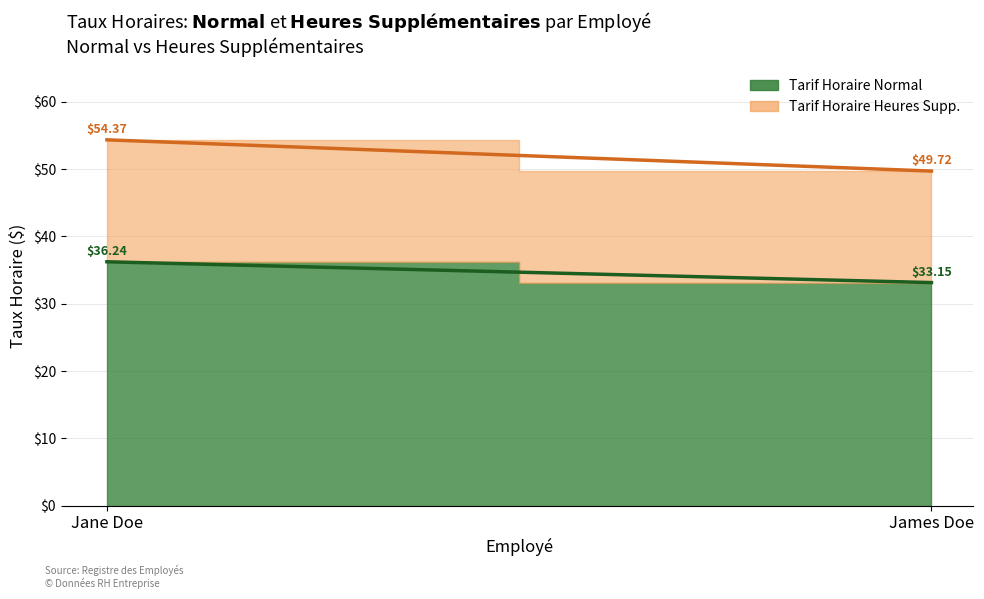

At which category is the sum across all series the highest?

Jane Doe